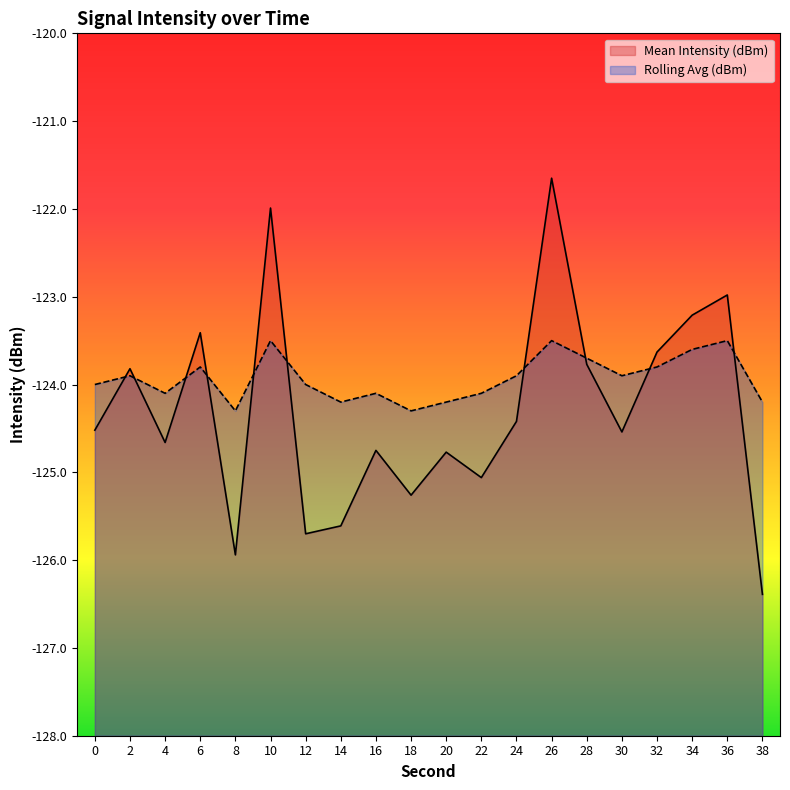

List the labels in order of Rolling Avg (dBm) value, smallest first.

8, 18, 14, 20, 38, 4, 16, 22, 0, 12, 2, 24, 30, 6, 32, 28, 34, 10, 26, 36